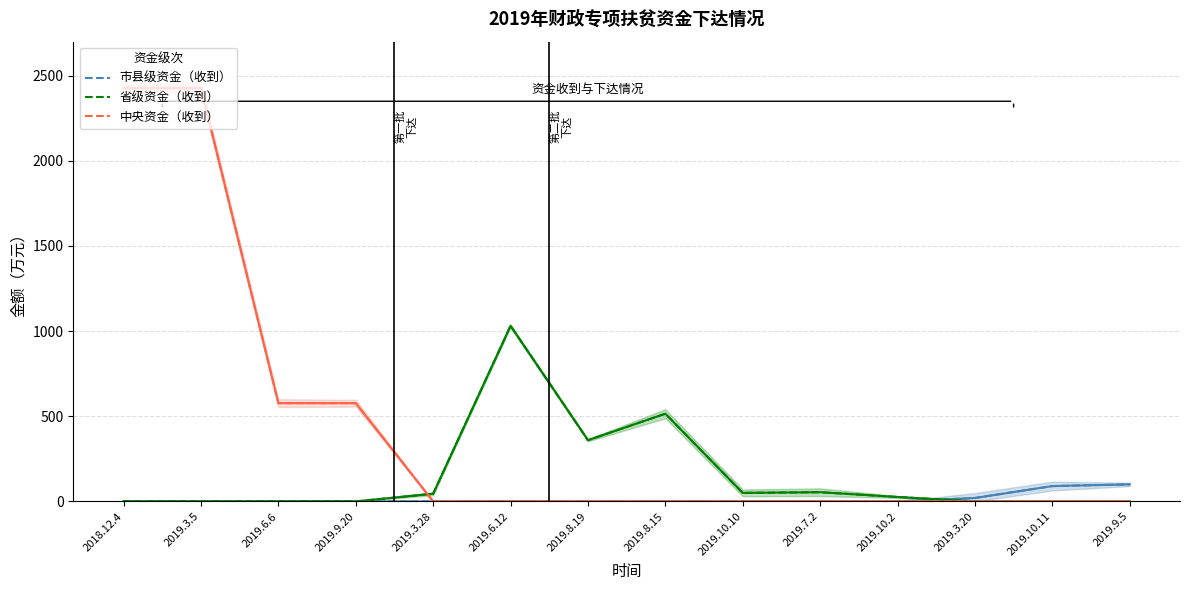

What are all the series names shown in the legend?

市县级资金（收到）, 省级资金（收到）, 中央资金（收到）